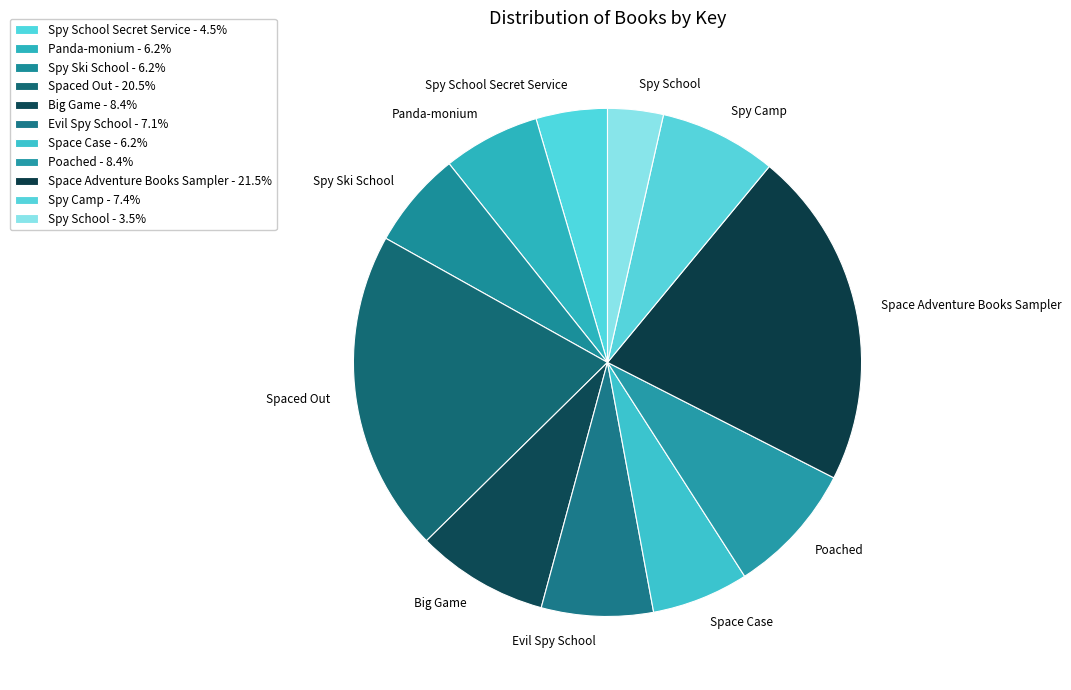

How many slices are in this pie chart?

11